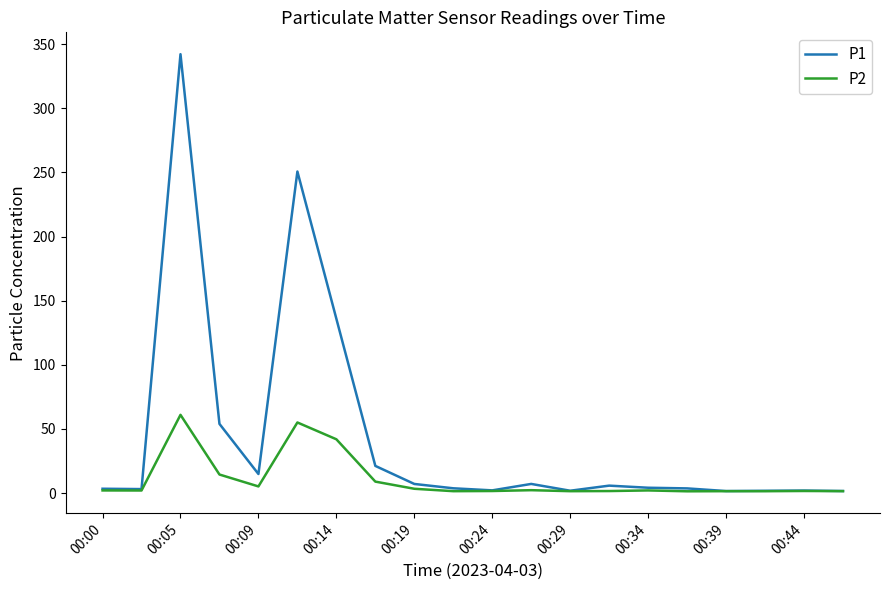

Which series has the largest total across all categories?

P1